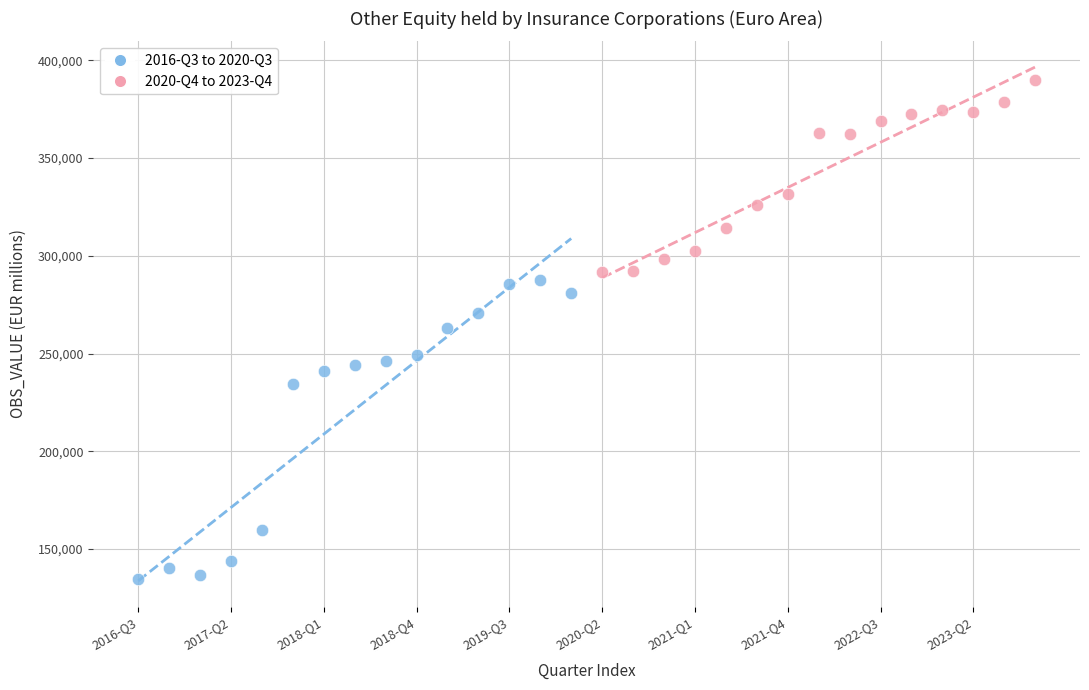

Which series reaches the minimum Y coordinate?

2016-Q3 to 2020-Q3